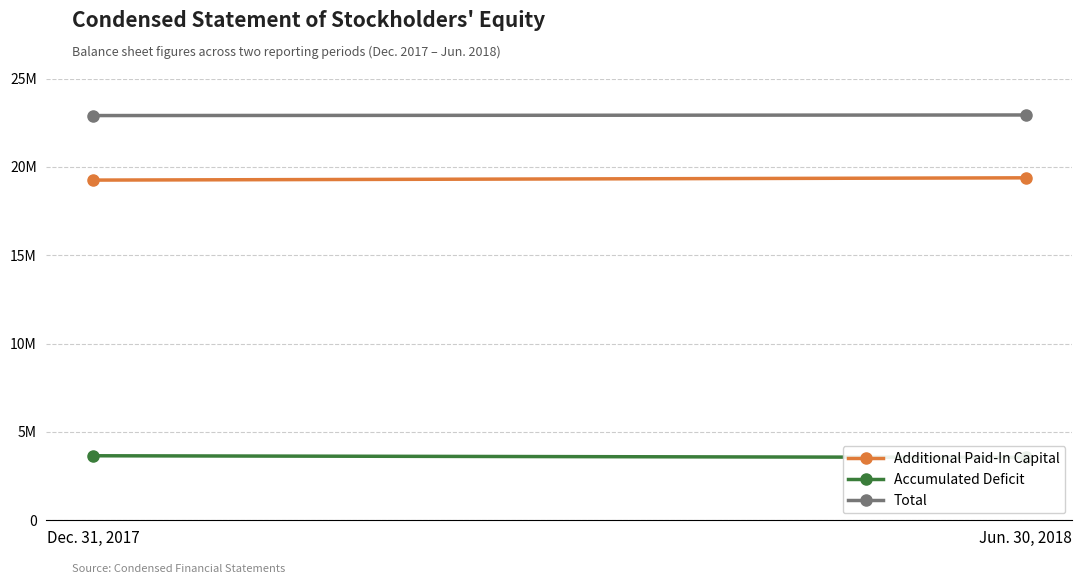

Which series has the largest total across all categories?

Total